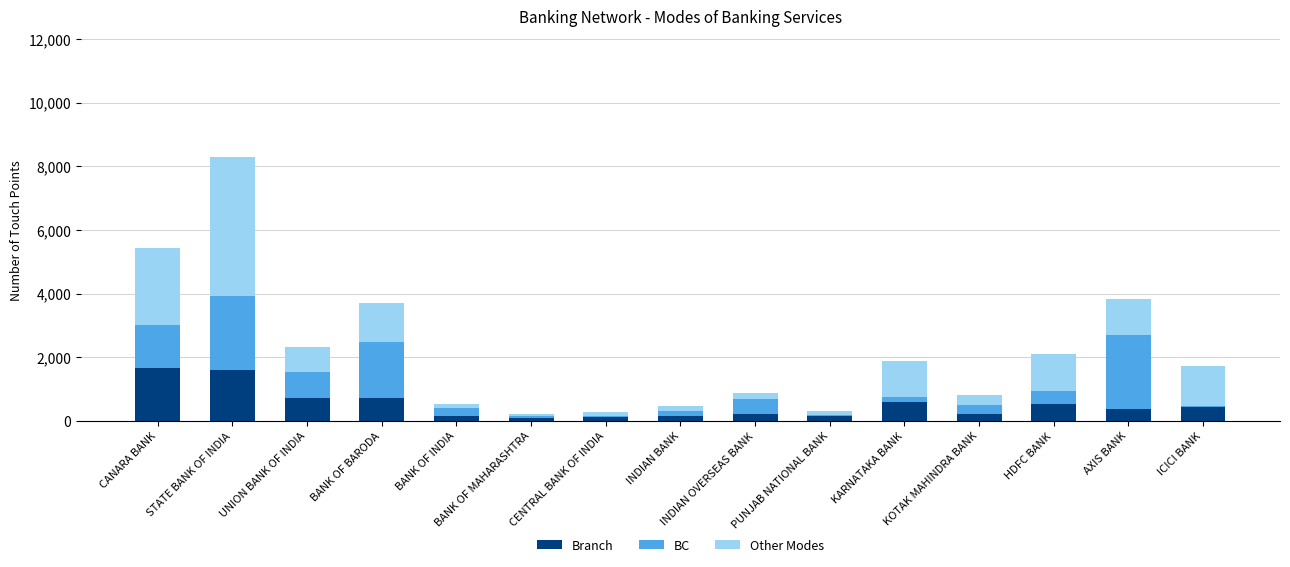

Is it true that Branch equals 535 at HDFC BANK?

True